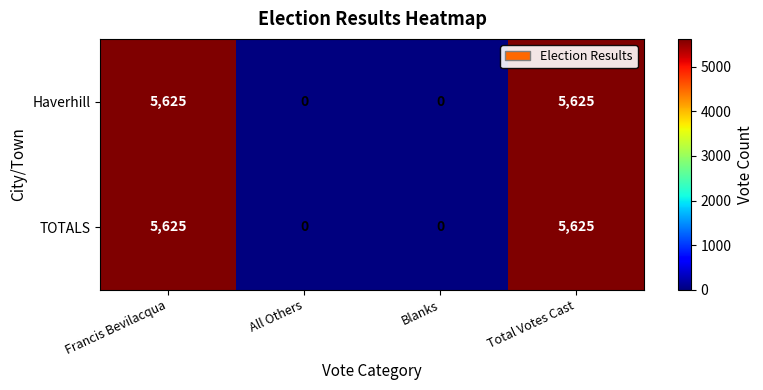

True or false: TOTALS has a value of 0 at All Others.

True